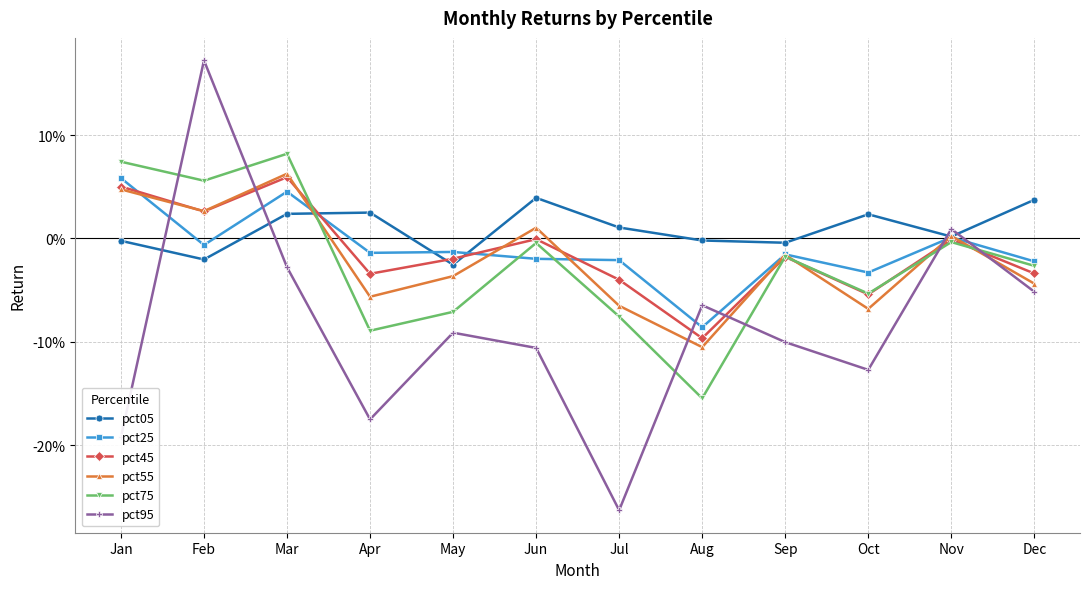

What are all the series names shown in the legend?

pct05, pct25, pct45, pct55, pct75, pct95